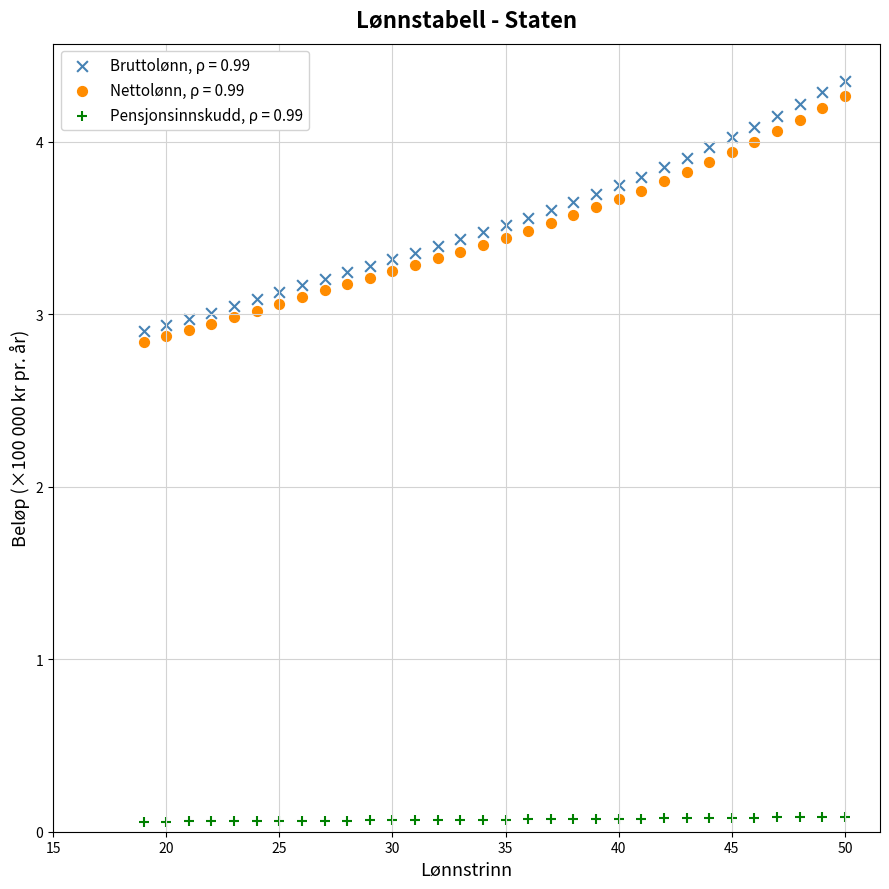

Which series contains the lowest Y value?

Pensjonsinnskudd, ρ = 0.99